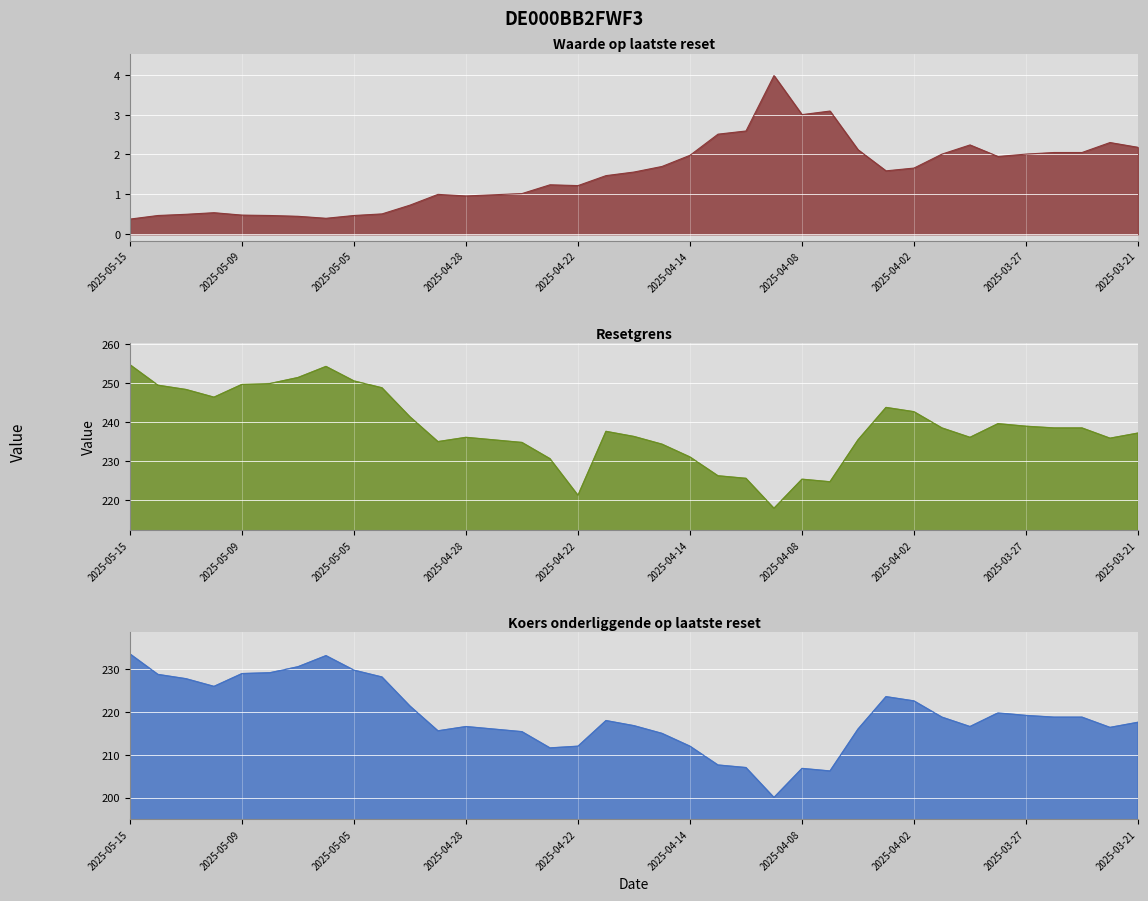

True or false: Waarde op laatste reset has a value of 0.2 at 2025-05-09.

False